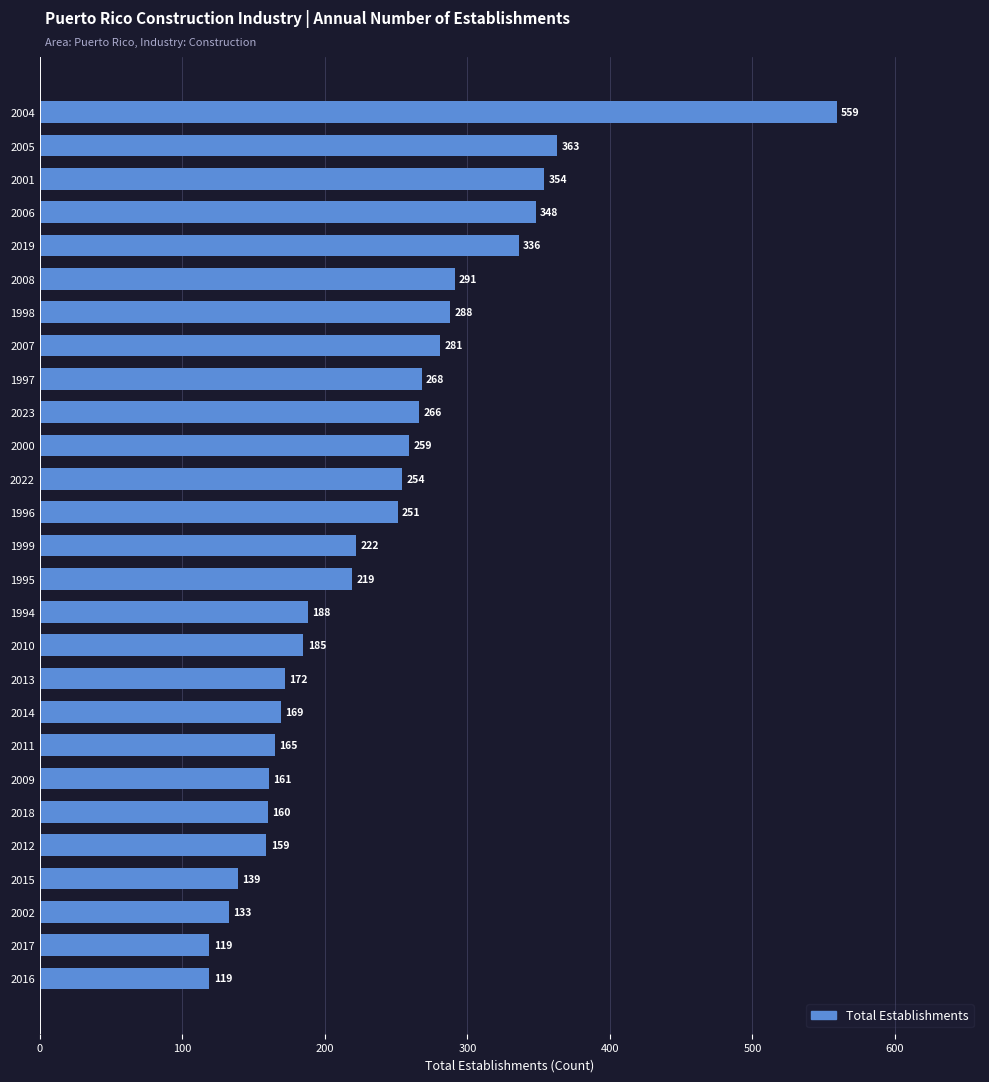

Reading bottom to top, extract all data points from this chart.

119	119	133	139	159	160	161	165	169	172	185	188	219	222	251	254	259	266	268	281	288	291	336	348	354	363	559